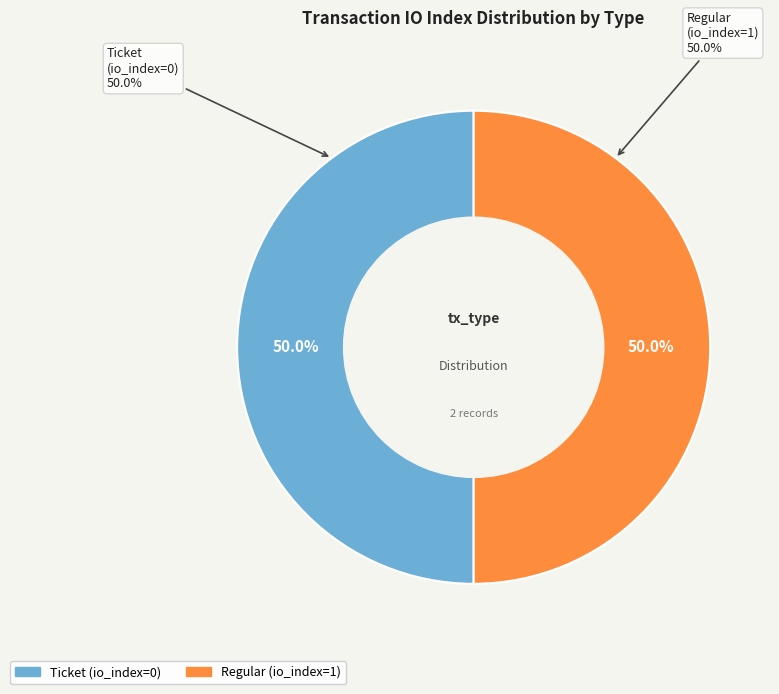

Rank the categories by value from lowest to highest.

Ticket (io_index=0), Regular (io_index=1)